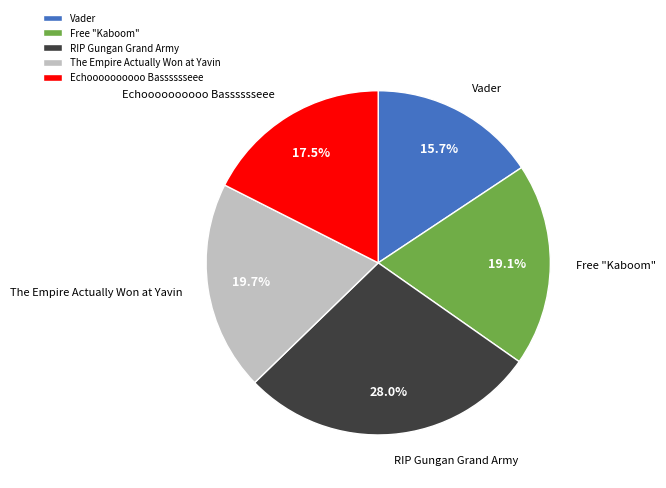

Does Vader represent more than half of the total?

No